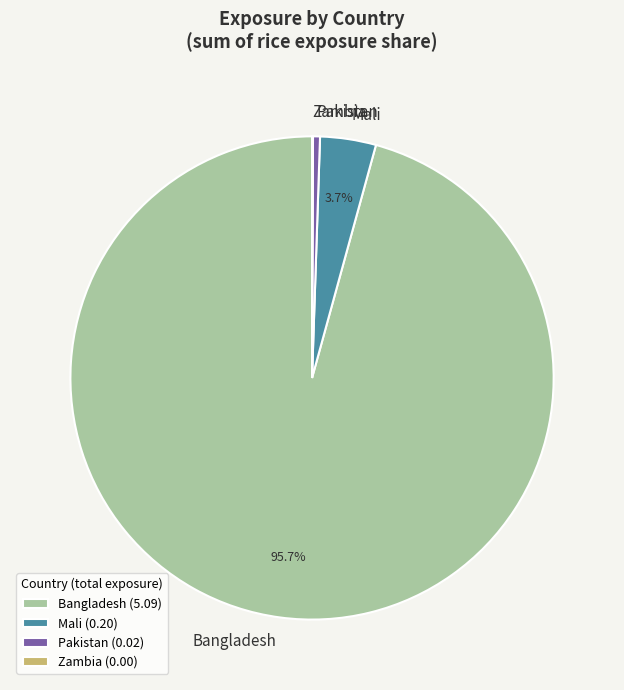

What percentage is NOT represented by Bangladesh?

4.3%